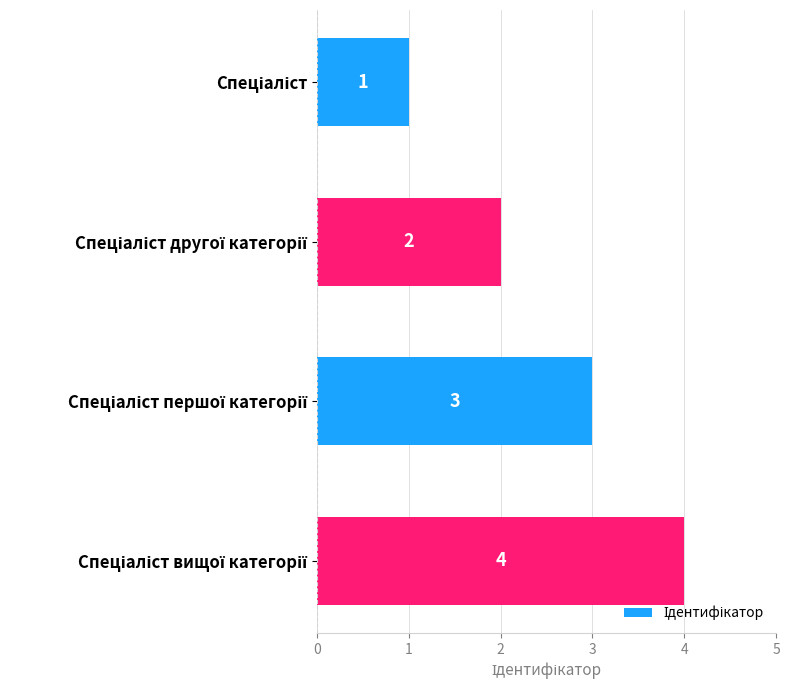

What is the sum of all values?

10